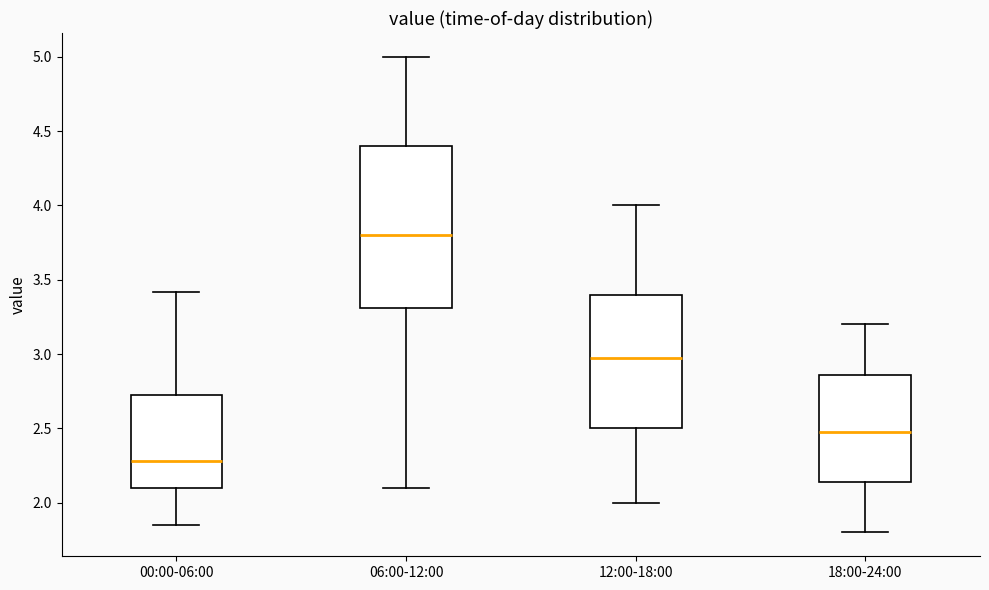

Comparing the boxes themselves (not the whiskers), which one is the tallest?

06:00-12:00